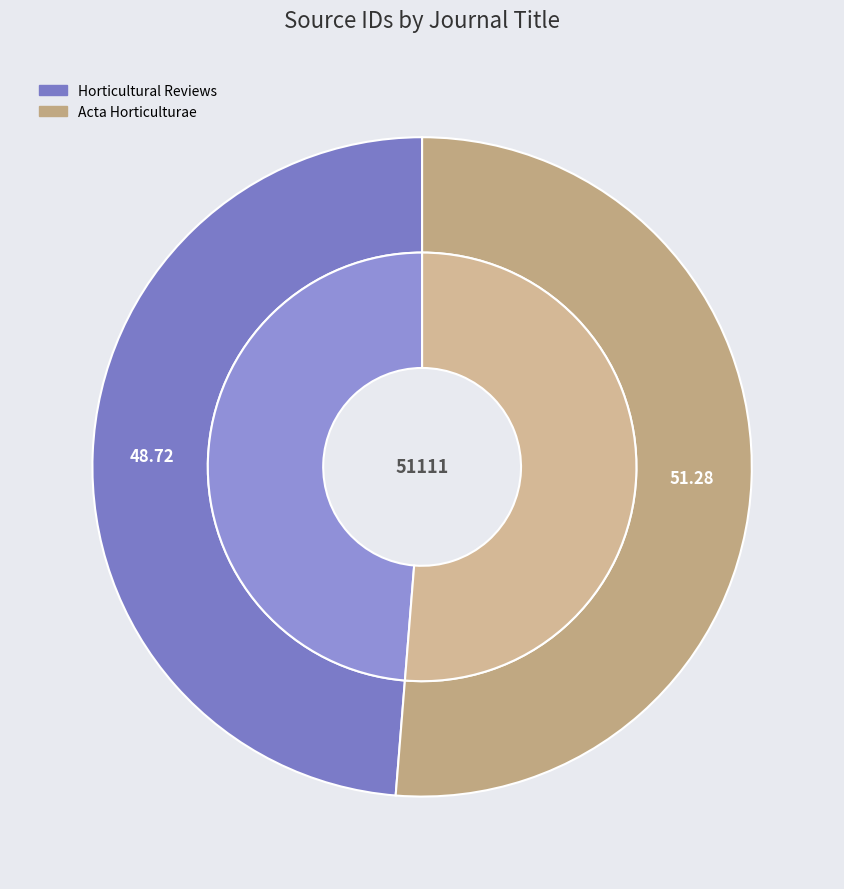

How many segments does this pie chart have?

2